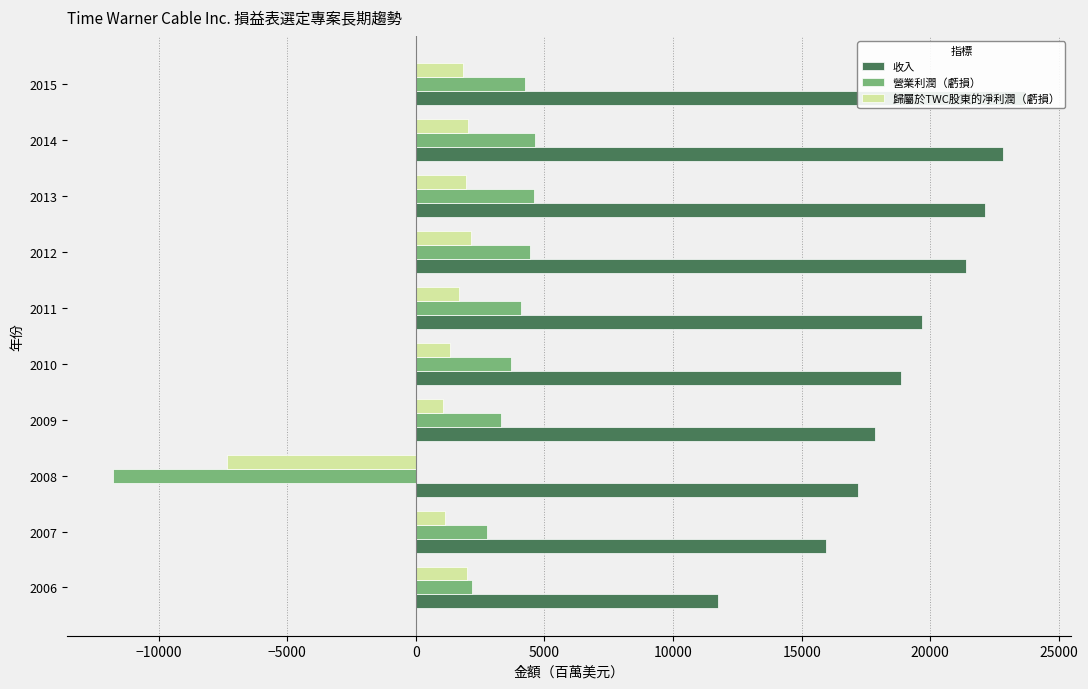

What is the minimum value shown in the chart?

-11782